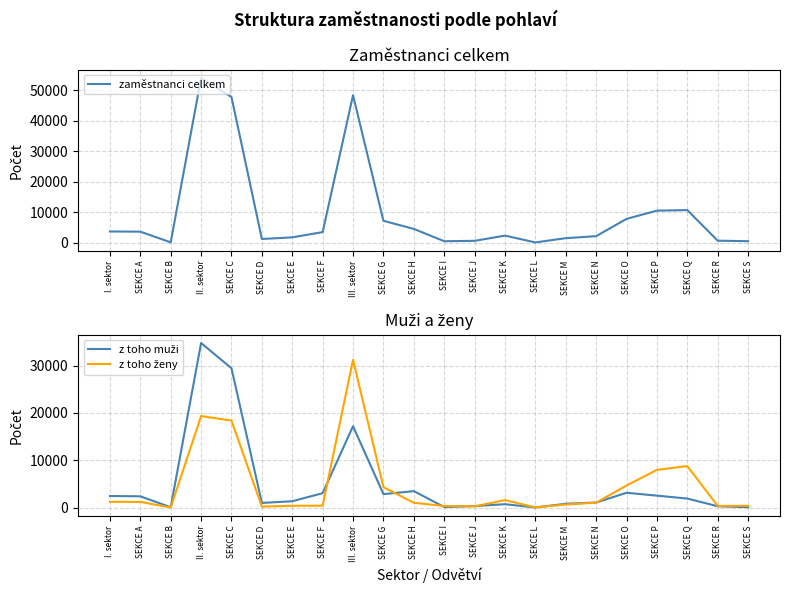

What is the lowest value of the z toho muži series?

16